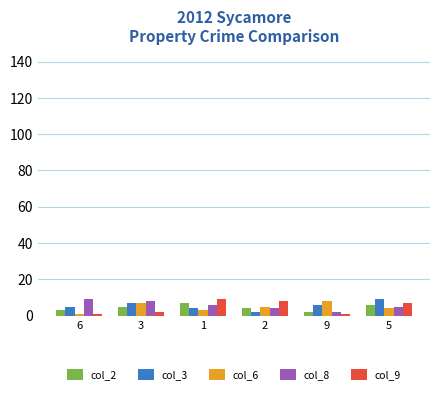

How many bars are there in total?

30